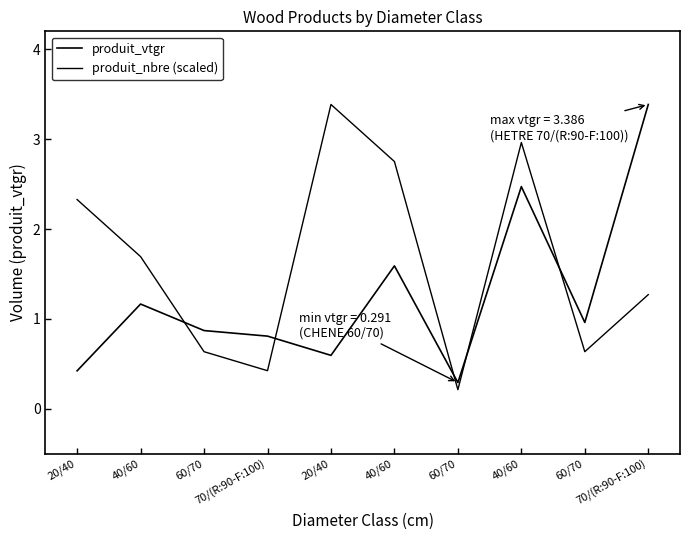

How many lines are shown in the chart?

2